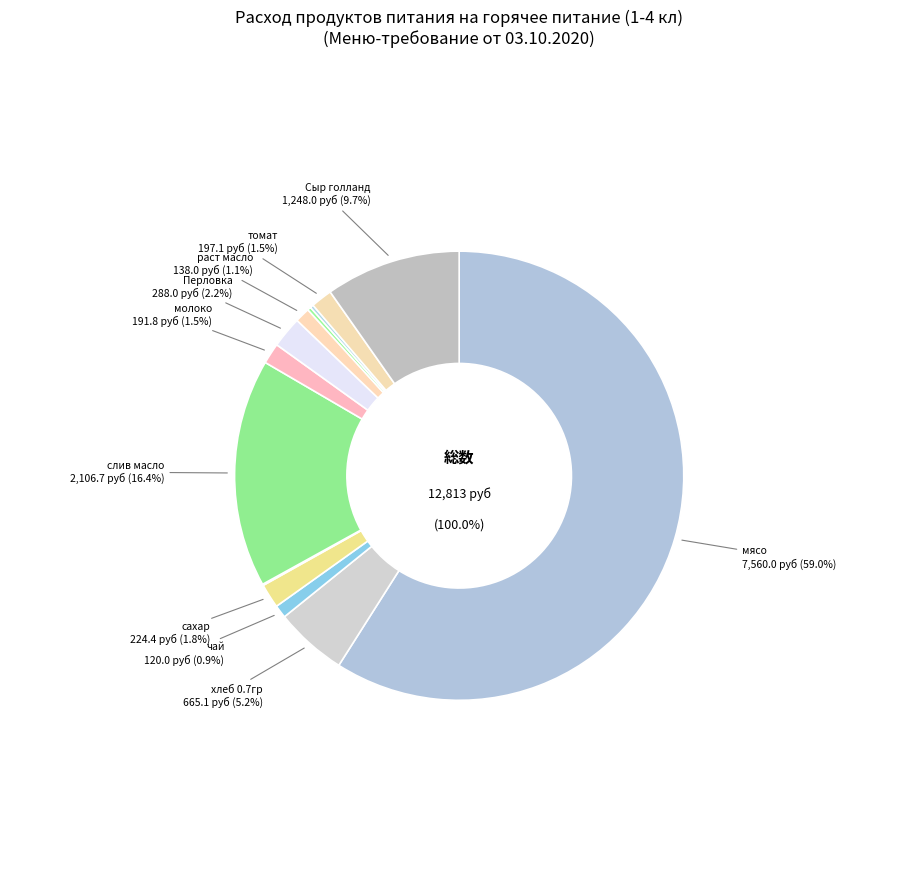

To the nearest percent, what portion does сахар represent?

2%